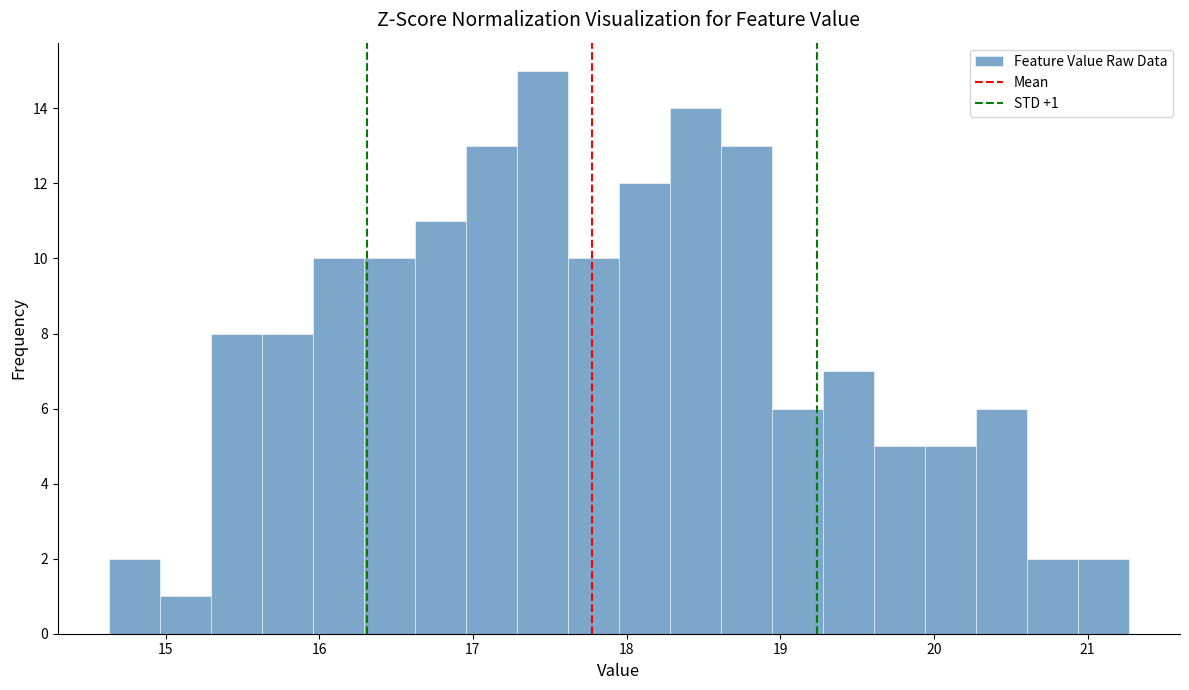

Read against the x-axis, roughly where is the centre of the tallest bar?

17.5